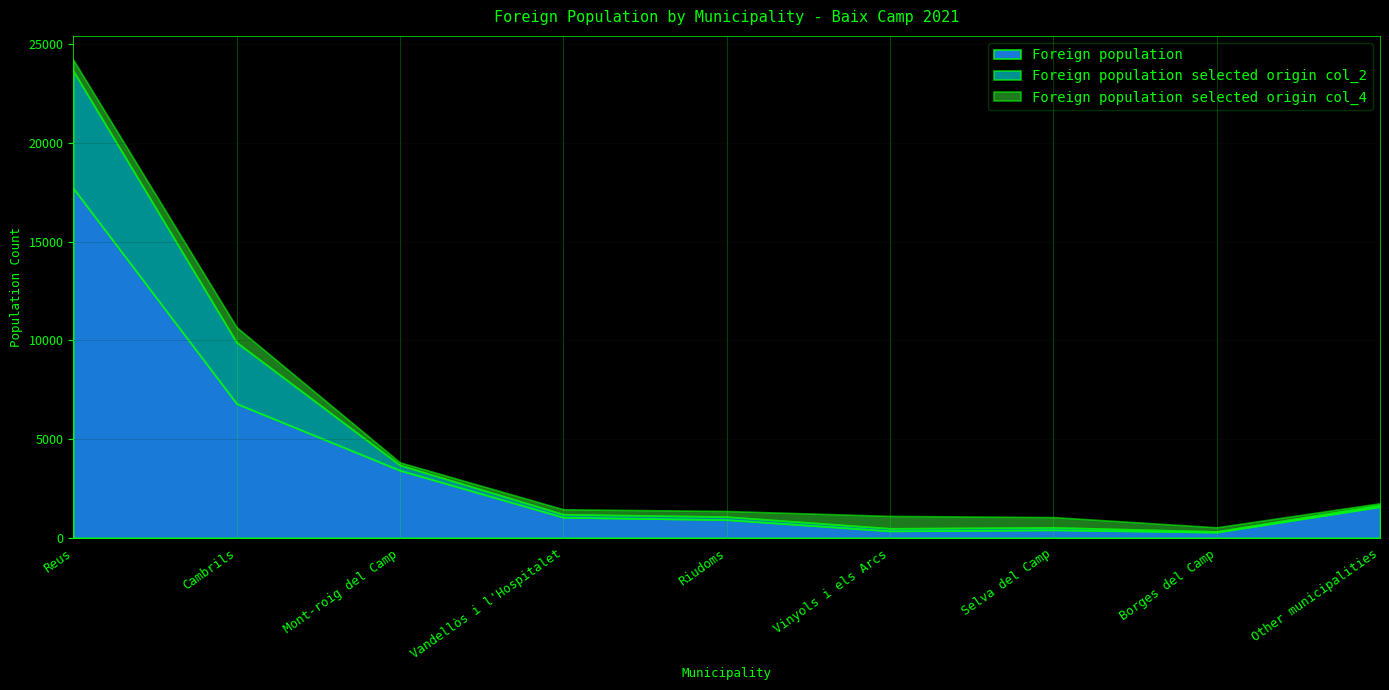

In Foreign population selected origin col_4, how many points are lower than both neighbors (excluding endpoints)?

1